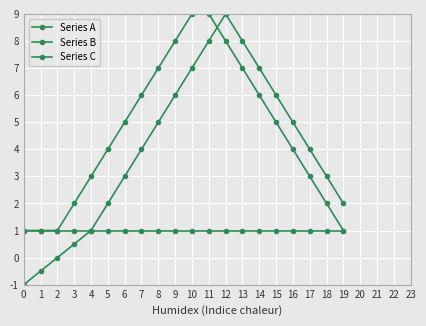

What is the value of the Series A point at the 19th from the left?

1.0